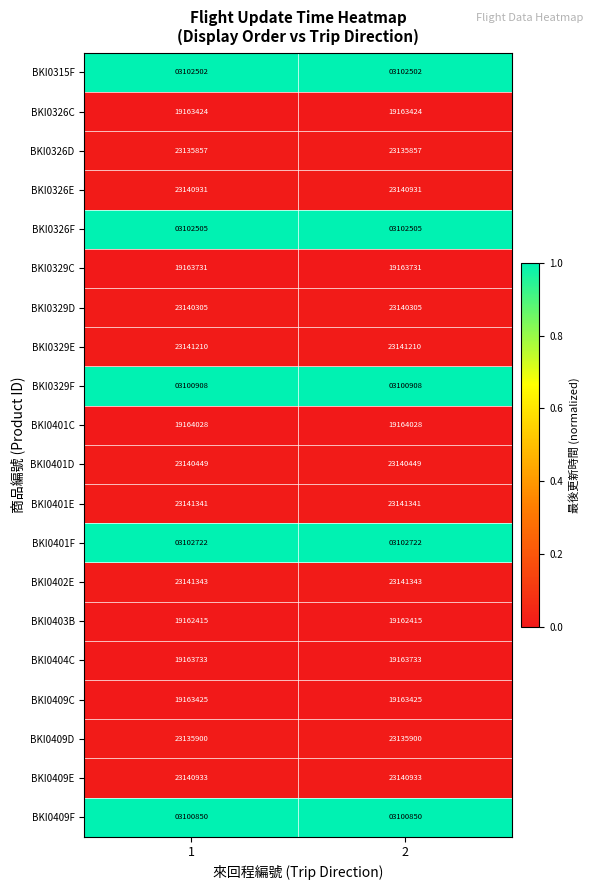

The value of BKI0404C at 2 is 11198892. True or false?

False